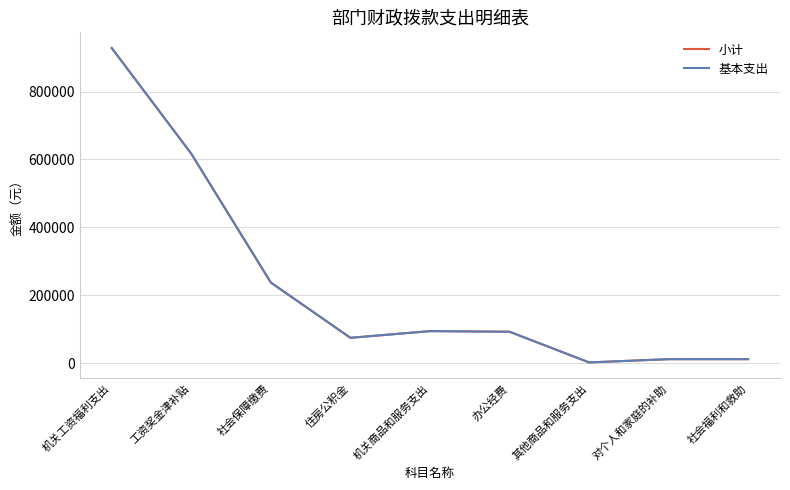

Rank the series at 社会保障缴费 from lowest to highest value.

小计, 基本支出